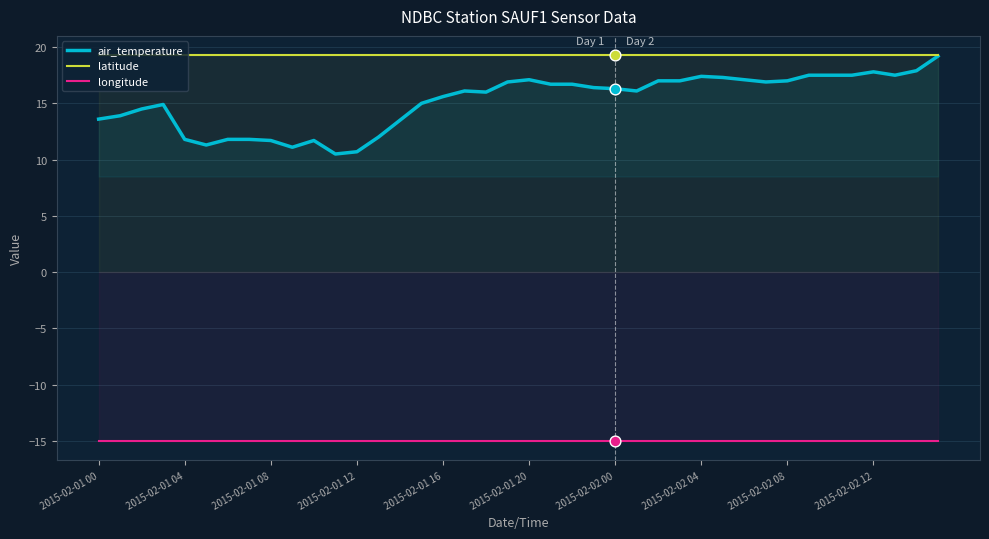

Which series has the largest Y range (max minus min)?

air_temperature